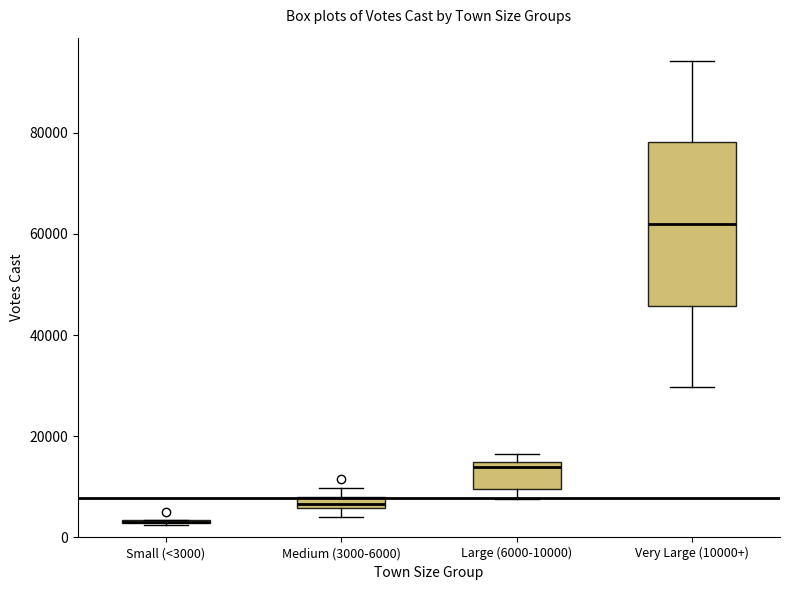

Comparing the boxes themselves (not the whiskers), which one is the tallest?

Very Large (10000+)